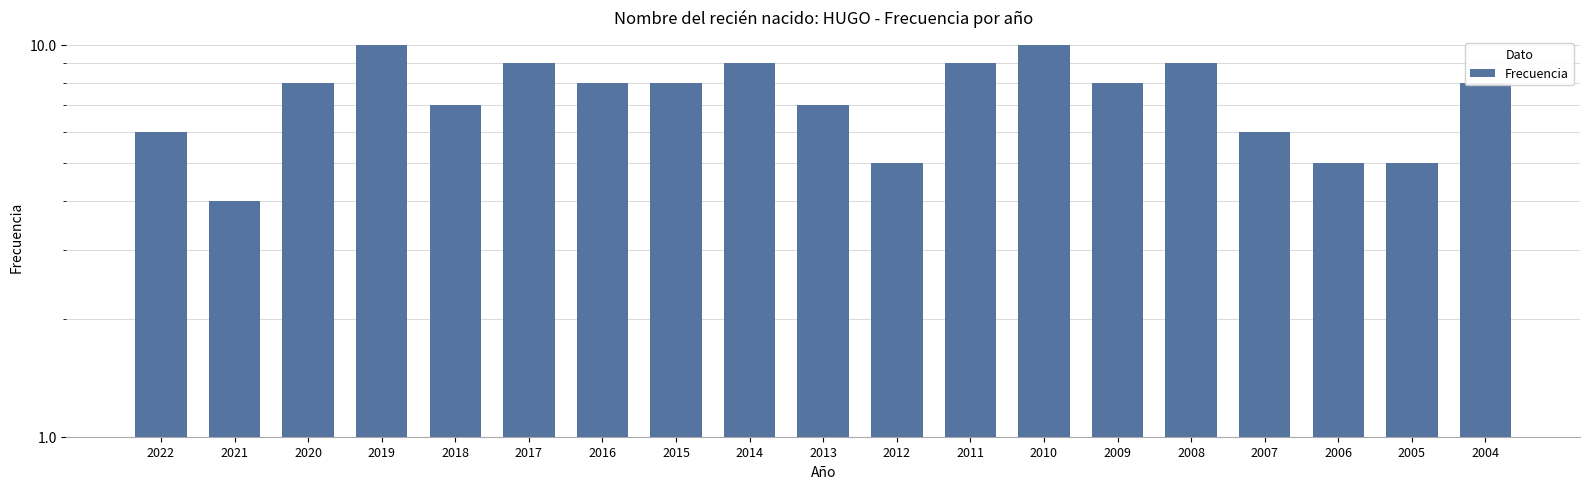

Which category has the highest value across all series?

2019